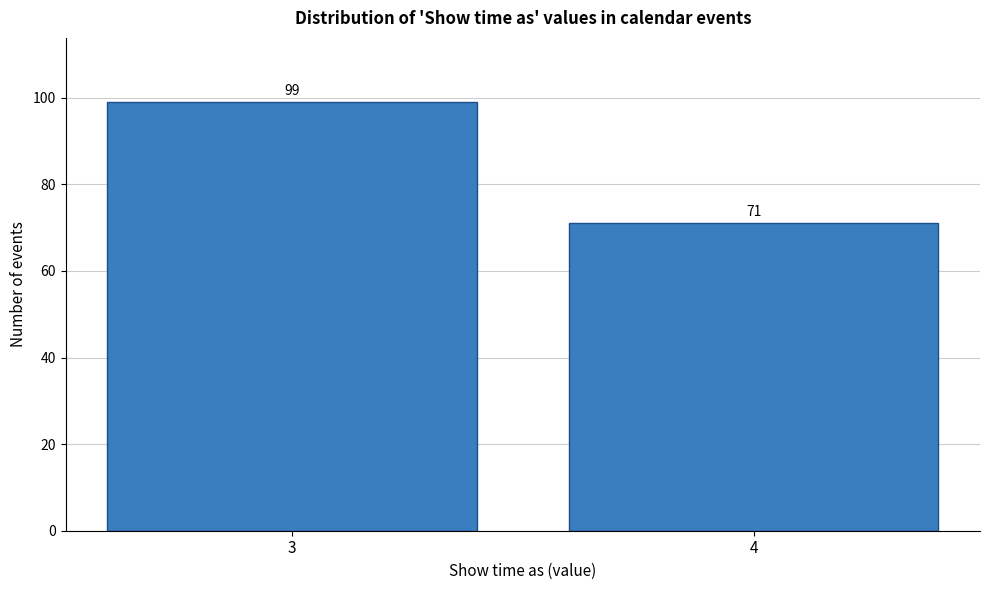

Reading left to right, list all the values displayed in this chart.

3=99	4=71